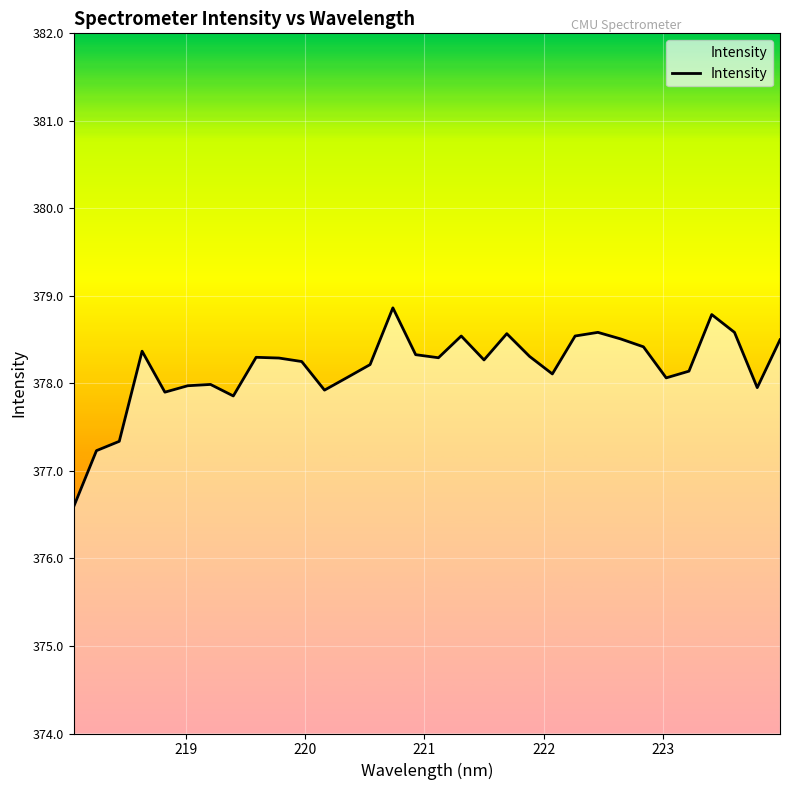

What is the average value?

378.2